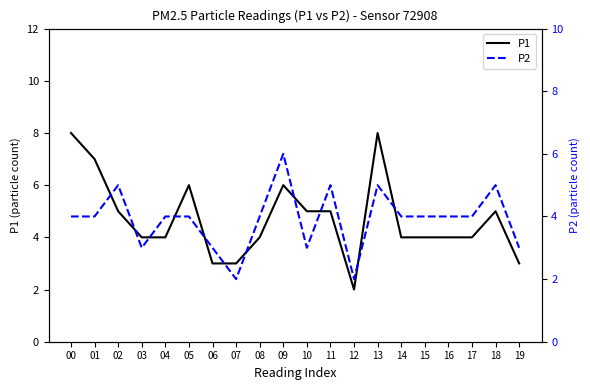

True or false: P1 has a value of 5 at 01.

False